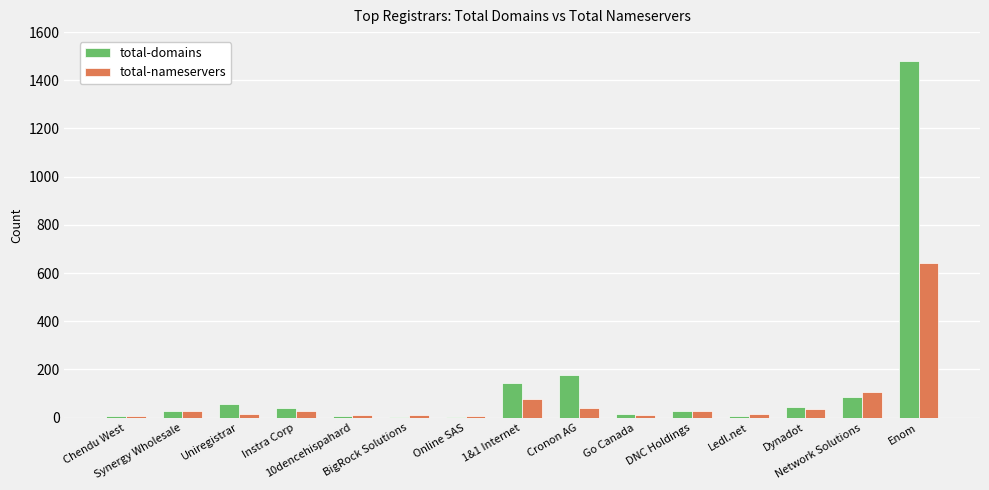

Which series has the largest total across all categories?

total-domains